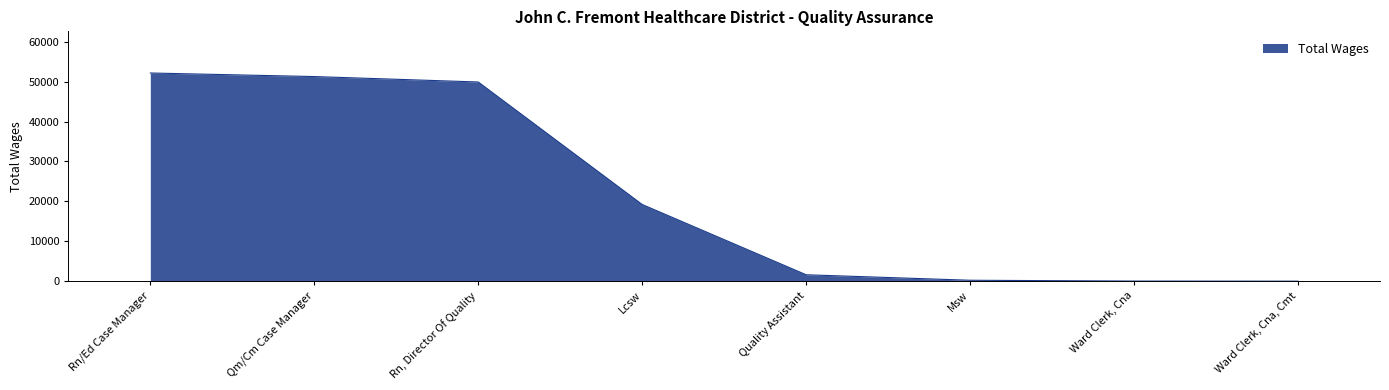

What is the difference between the values at Rn, Director Of Quality and Qm/Cm Case Manager?

1362